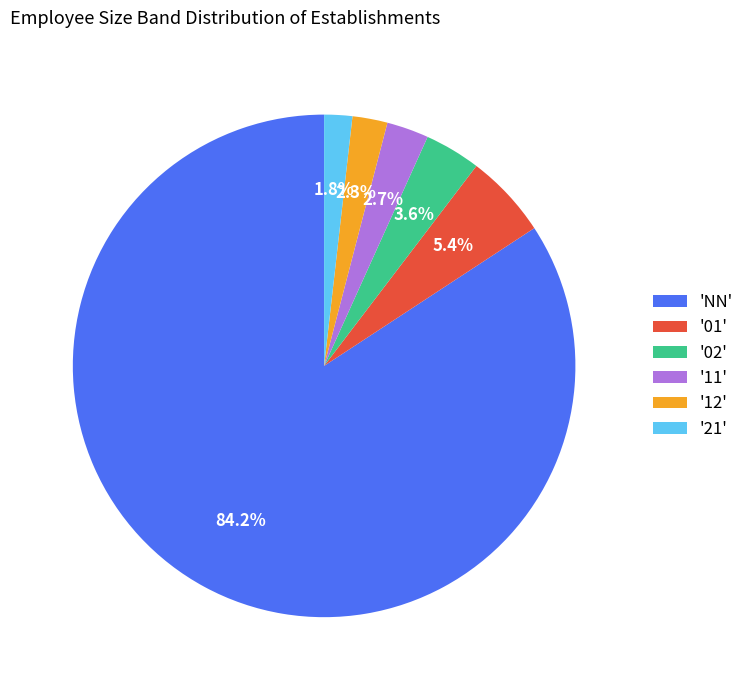

How many slices are in this pie chart?

6